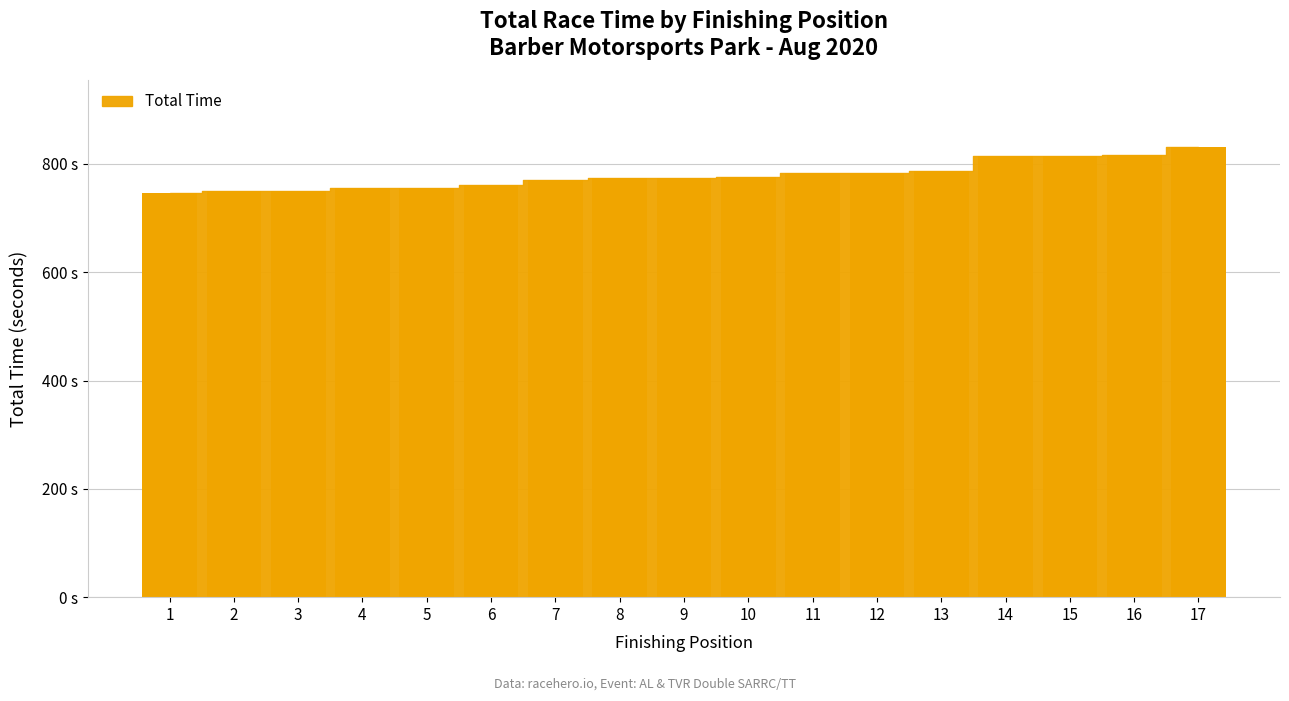

Does the chart contain any negative values?

No